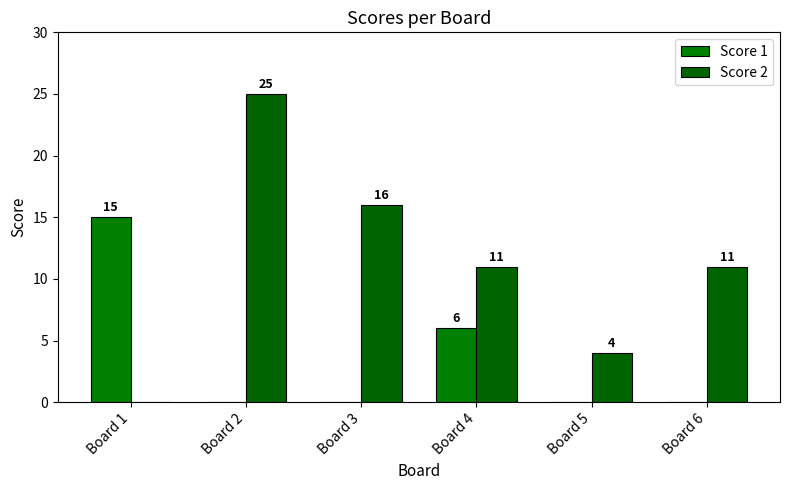

The value of Score 2 at Board 1 is 0. True or false?

True